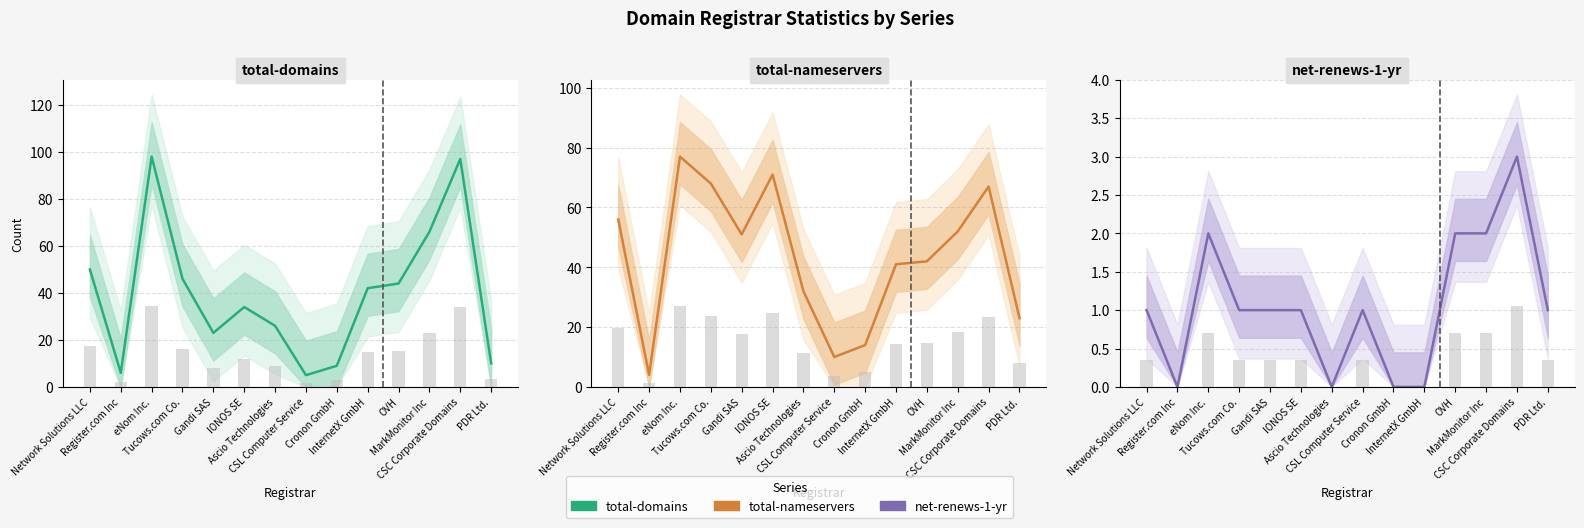

Where is total-nameservers nearest to the value 40?

InternetX GmbH